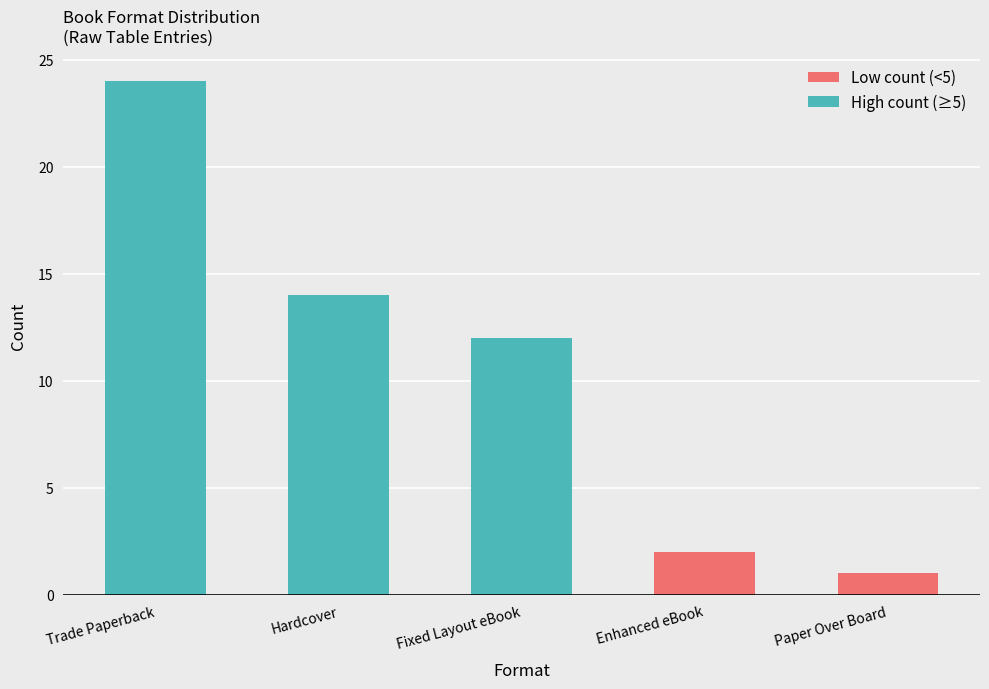

How many values are below 12?

2